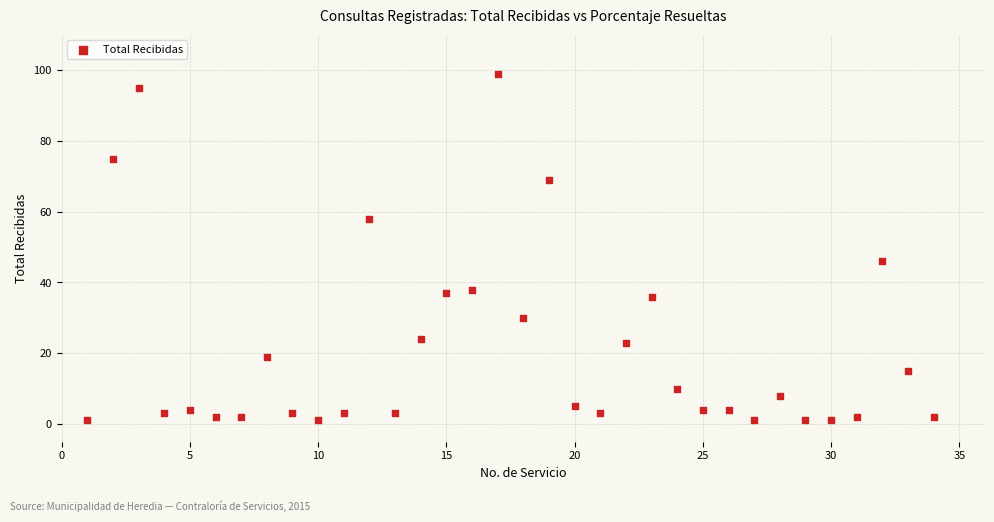

What is the range of Y values (max minus min)?

98